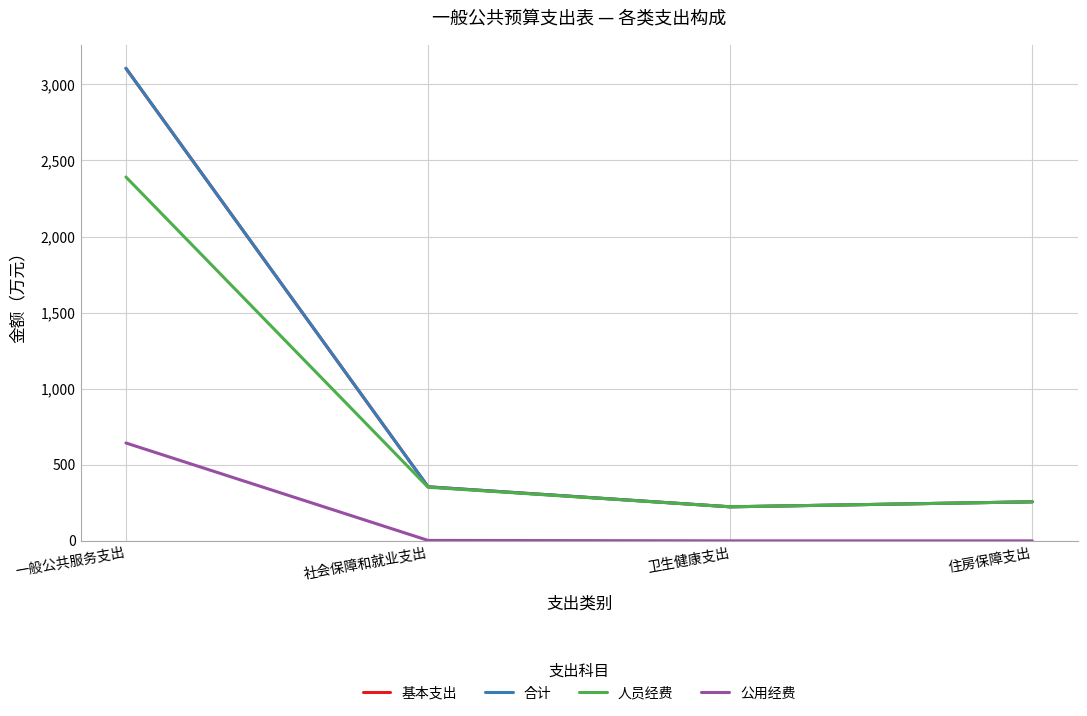

List the series in order of their peak value, highest first.

基本支出, 合计, 人员经费, 公用经费